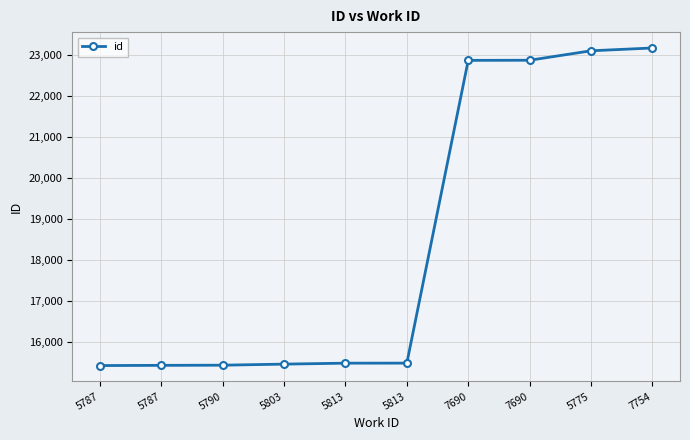

Reading left to right, what are all the values shown in this chart?

15436	15441	15445	15471	15494	15495	22859	22862	23092	23160